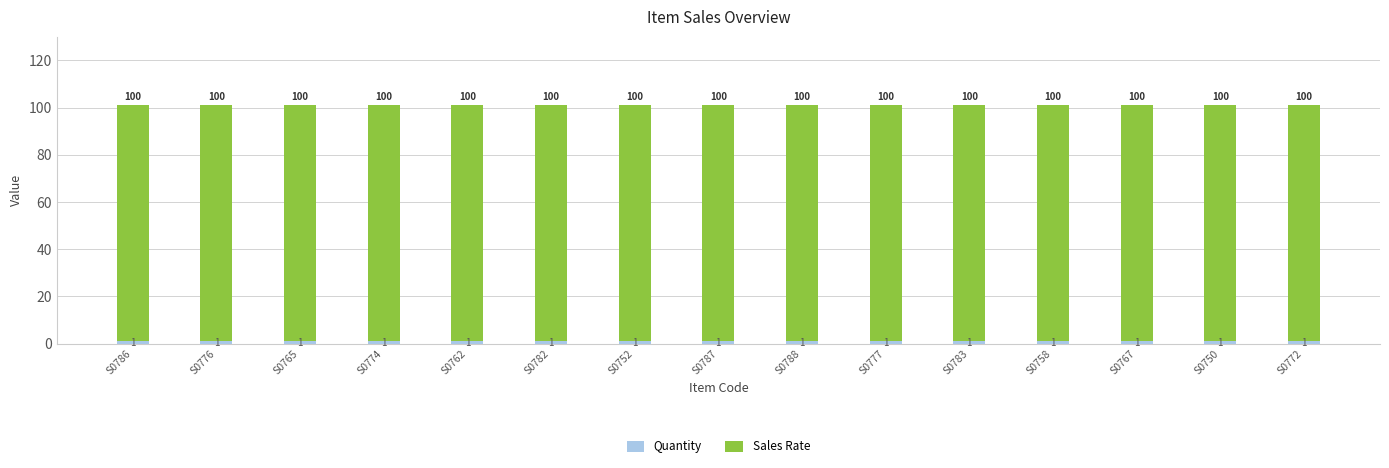

What position from the left is S0782?

6